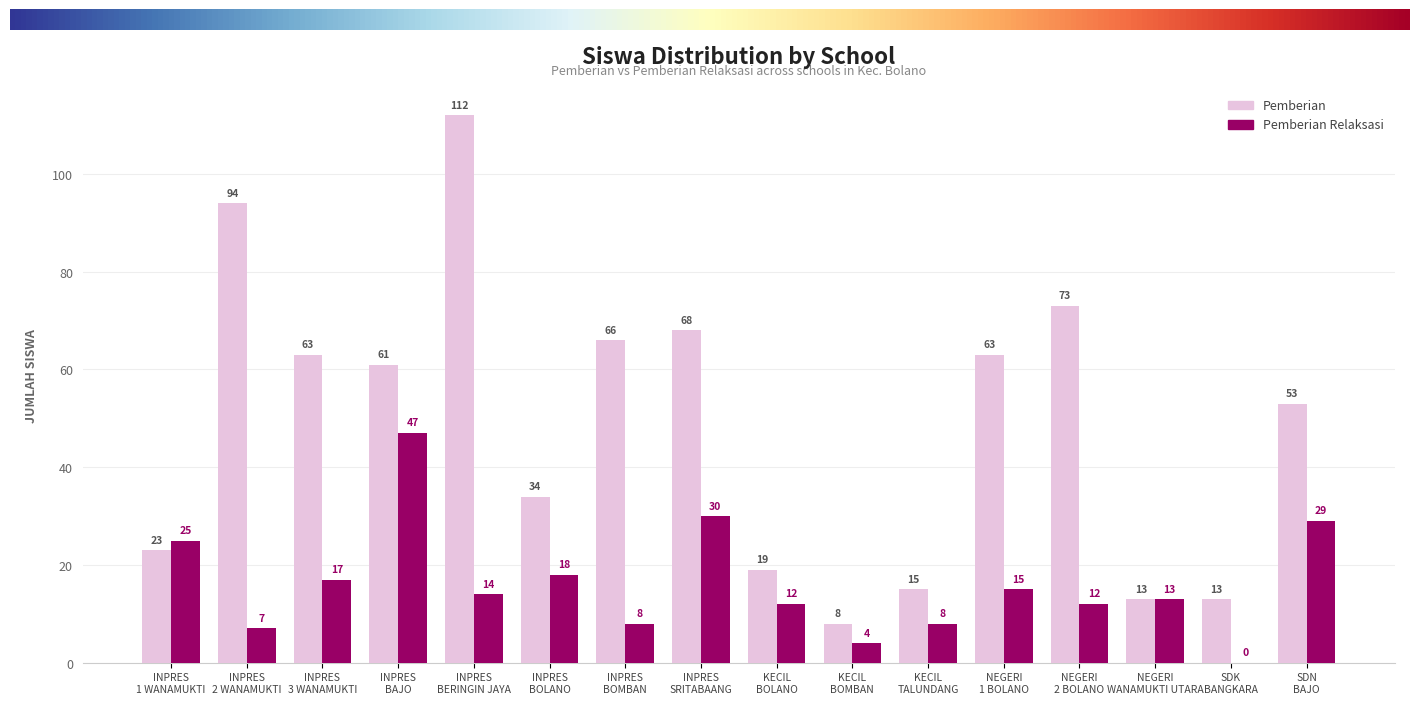

What is the greatest value displayed?

112